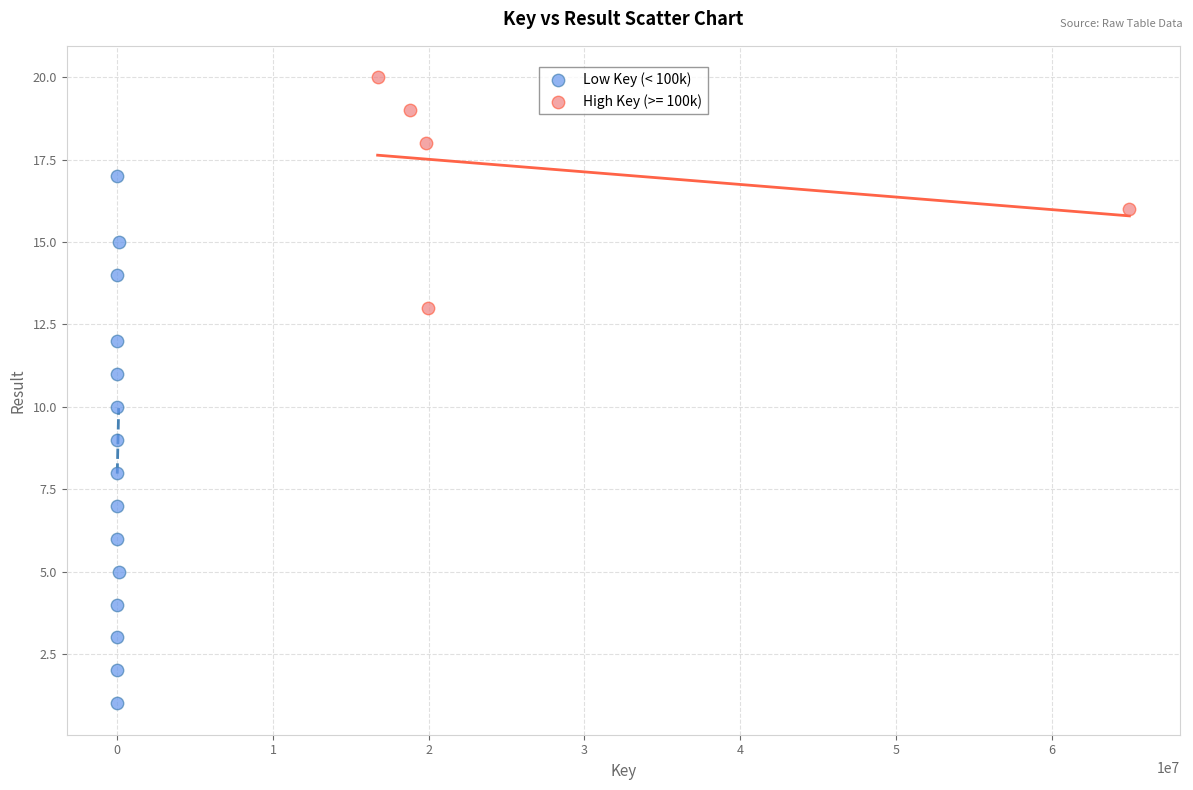

Which series contains the highest Y value?

High Key (>= 100k)